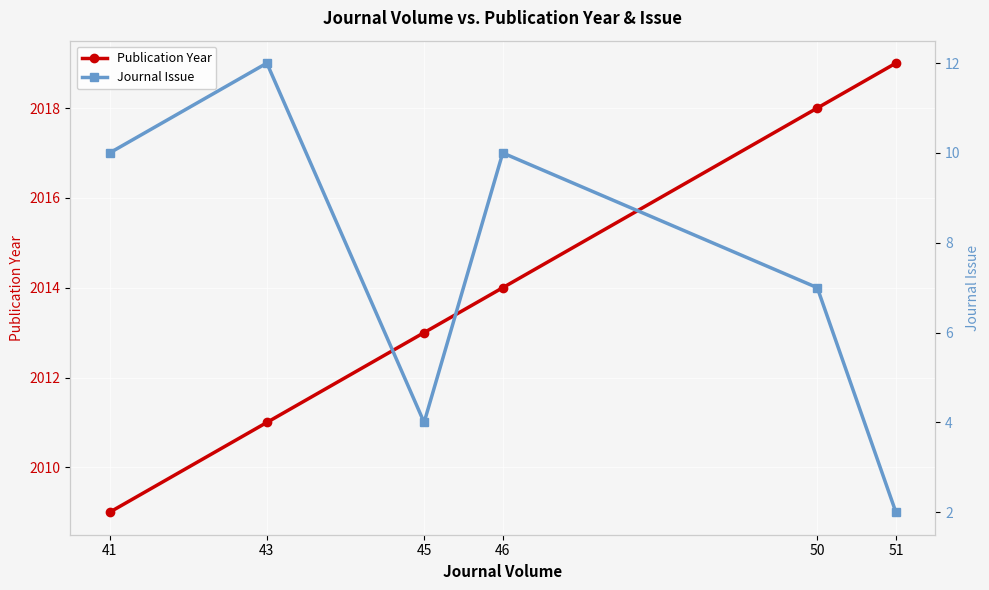

True or false: Publication Year has more than 1 points higher than both neighbors.

False